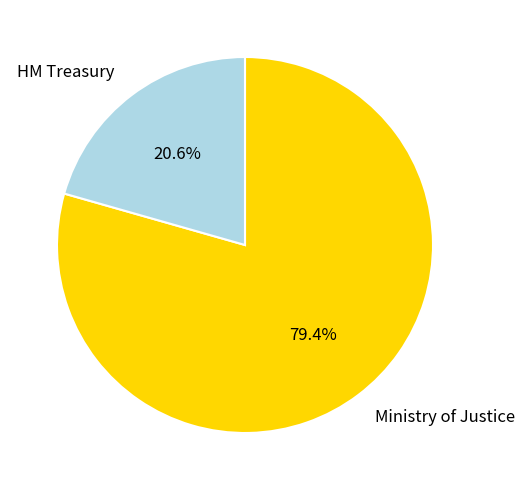

To the nearest percent, what is the difference between the largest and smallest slice percentages?

59%